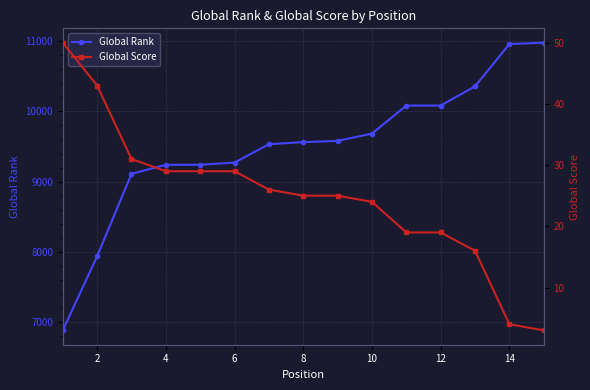

Read the Global Rank value at 10, to the nearest 50.

9700